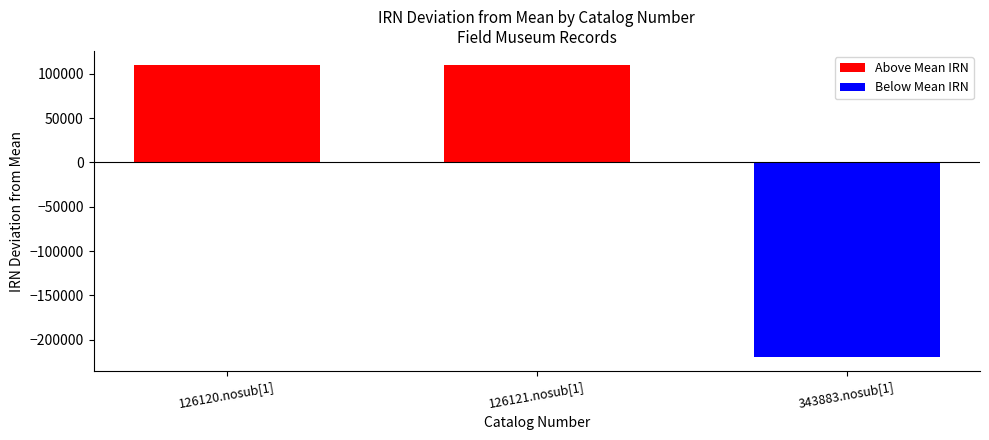

What is the maximum value shown in the chart?

109572.3